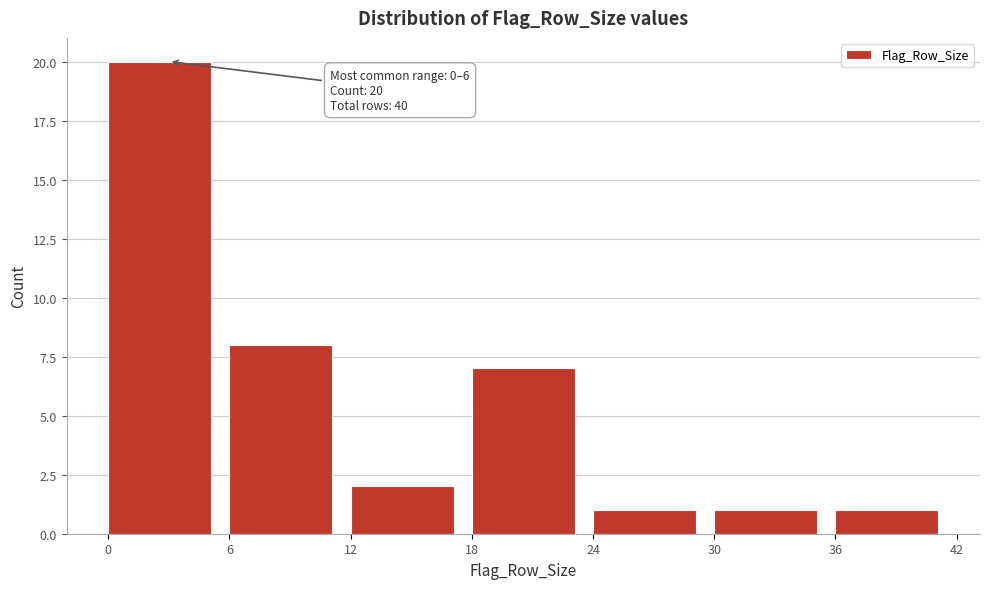

Which range on the x-axis has the tallest bar?

0 to 6